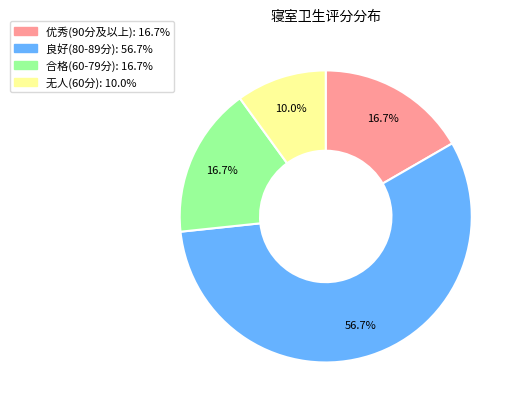

Does any single category account for the majority?

Yes